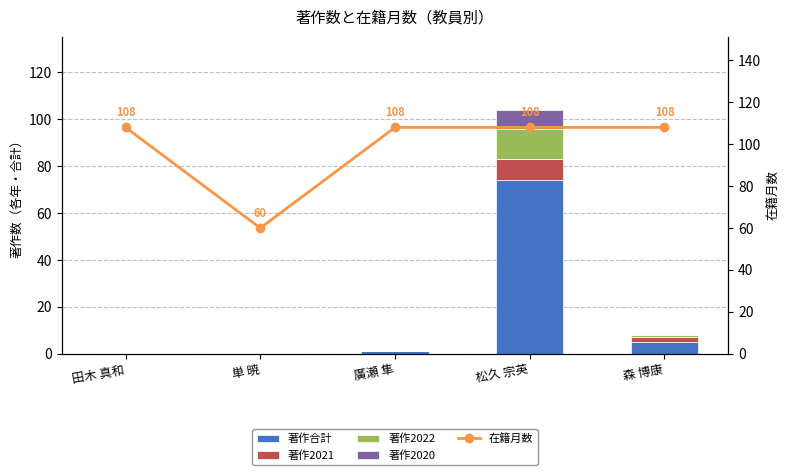

Does the chart contain any negative values?

No